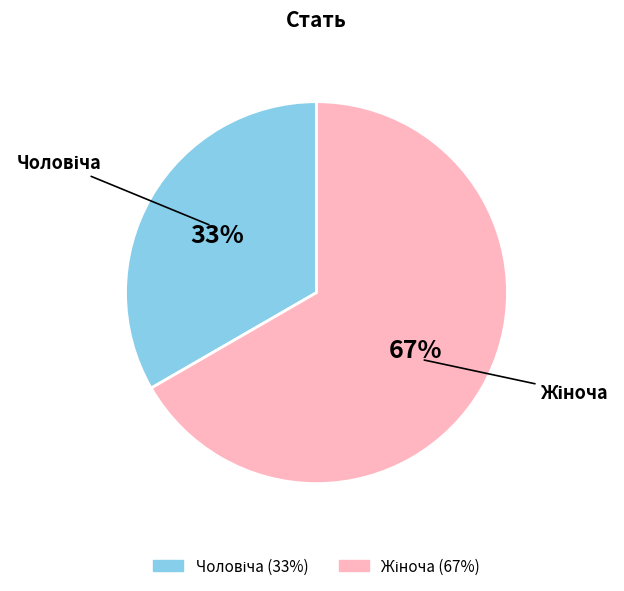

To the nearest percent, what is the average slice percentage?

50%